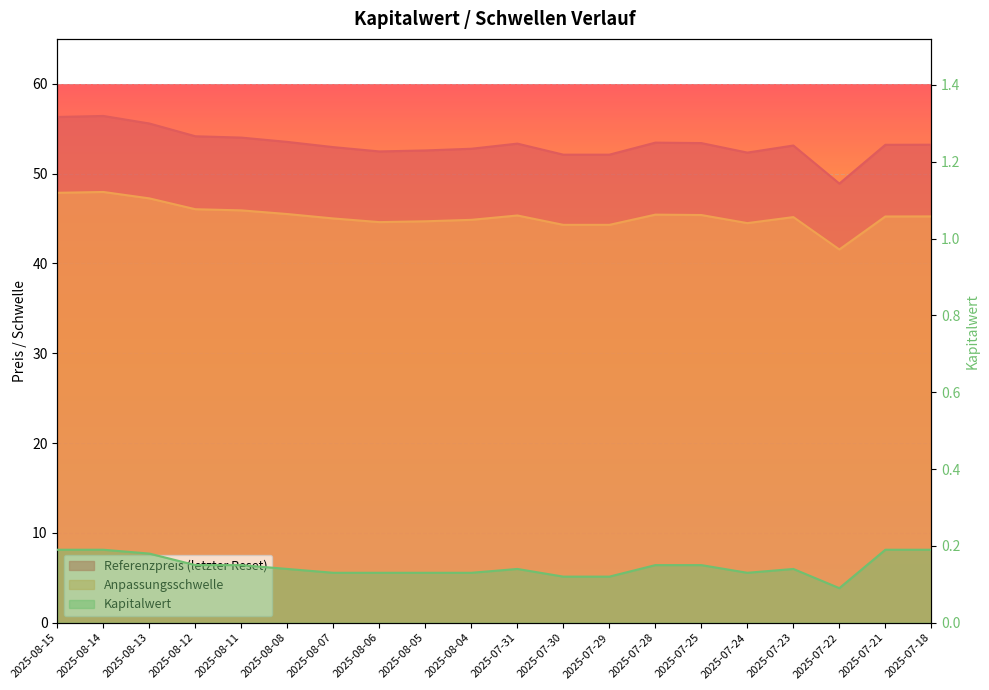

Reading right to left, extract all data points from this chart.

Referenzpreis (letzter Reset): 2025-07-18=53.2	2025-07-21=53.2	2025-07-22=48.9	2025-07-23=53.1	2025-07-24=52.3	2025-07-25=53.4	2025-07-28=53.5	2025-07-29=52.1	2025-07-30=52.1	2025-07-31=53.3	2025-08-04=52.8	2025-08-05=52.6	2025-08-06=52.5	2025-08-07=53.0	2025-08-08=53.5	2025-08-11=54.0	2025-08-12=54.2	2025-08-13=55.6	2025-08-14=56.4	2025-08-15=56.3
Anpassungsschwelle: 2025-07-18=45.2	2025-07-21=45.2	2025-07-22=41.6	2025-07-23=45.2	2025-07-24=44.5	2025-07-25=45.4	2025-07-28=45.4	2025-07-29=44.3	2025-07-30=44.3	2025-07-31=45.3	2025-08-04=44.9	2025-08-05=44.7	2025-08-06=44.6	2025-08-07=45.0	2025-08-08=45.5	2025-08-11=45.9	2025-08-12=46.0	2025-08-13=47.2	2025-08-14=48.0	2025-08-15=47.9
Kapitalwert: 2025-07-18=0.2	2025-07-21=0.2	2025-07-22=0.1	2025-07-23=0.1	2025-07-24=0.1	2025-07-25=0.1	2025-07-28=0.1	2025-07-29=0.1	2025-07-30=0.1	2025-07-31=0.1	2025-08-04=0.1	2025-08-05=0.1	2025-08-06=0.1	2025-08-07=0.1	2025-08-08=0.1	2025-08-11=0.1	2025-08-12=0.1	2025-08-13=0.2	2025-08-14=0.2	2025-08-15=0.2